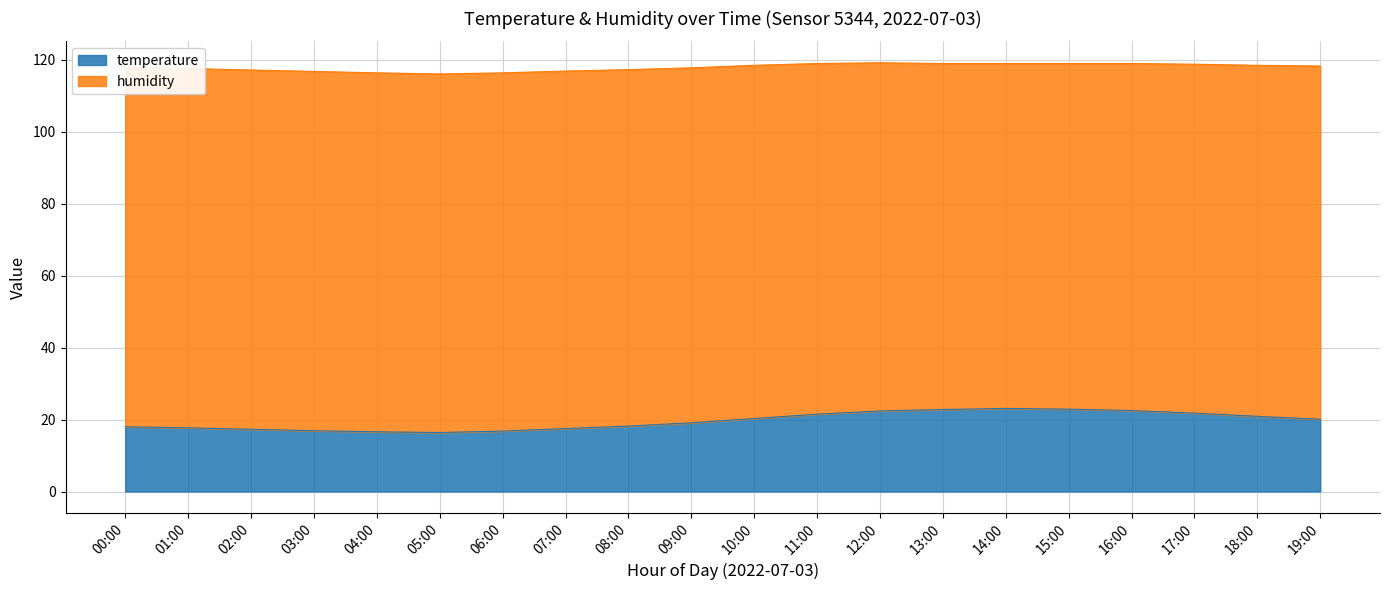

What is the value of the 12th point from the left?

21.5